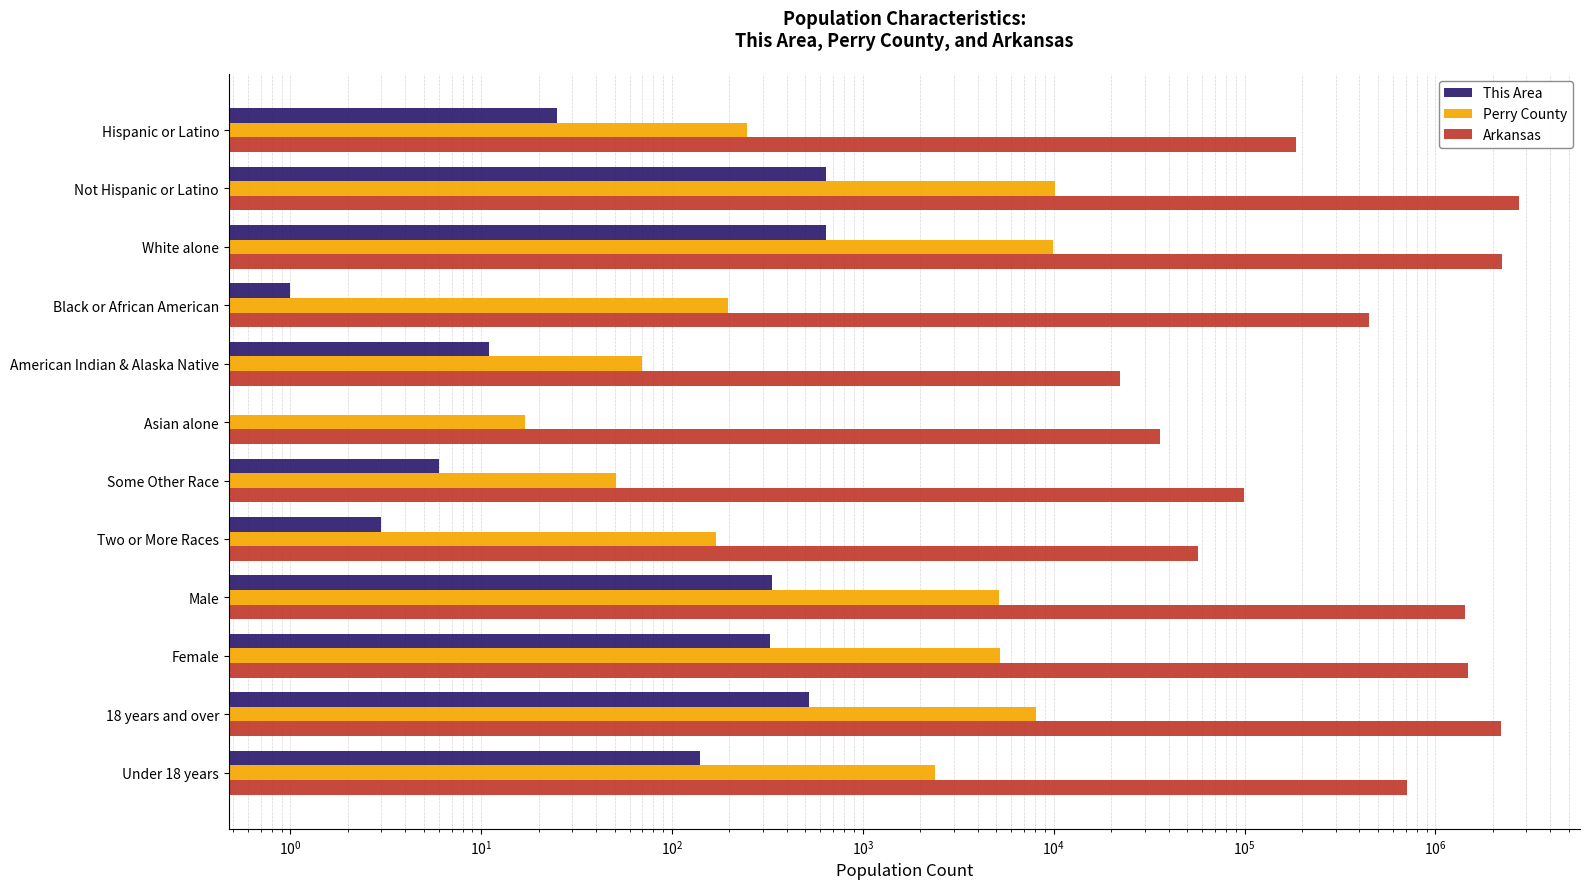

What is the sum of all This Area values?

2656